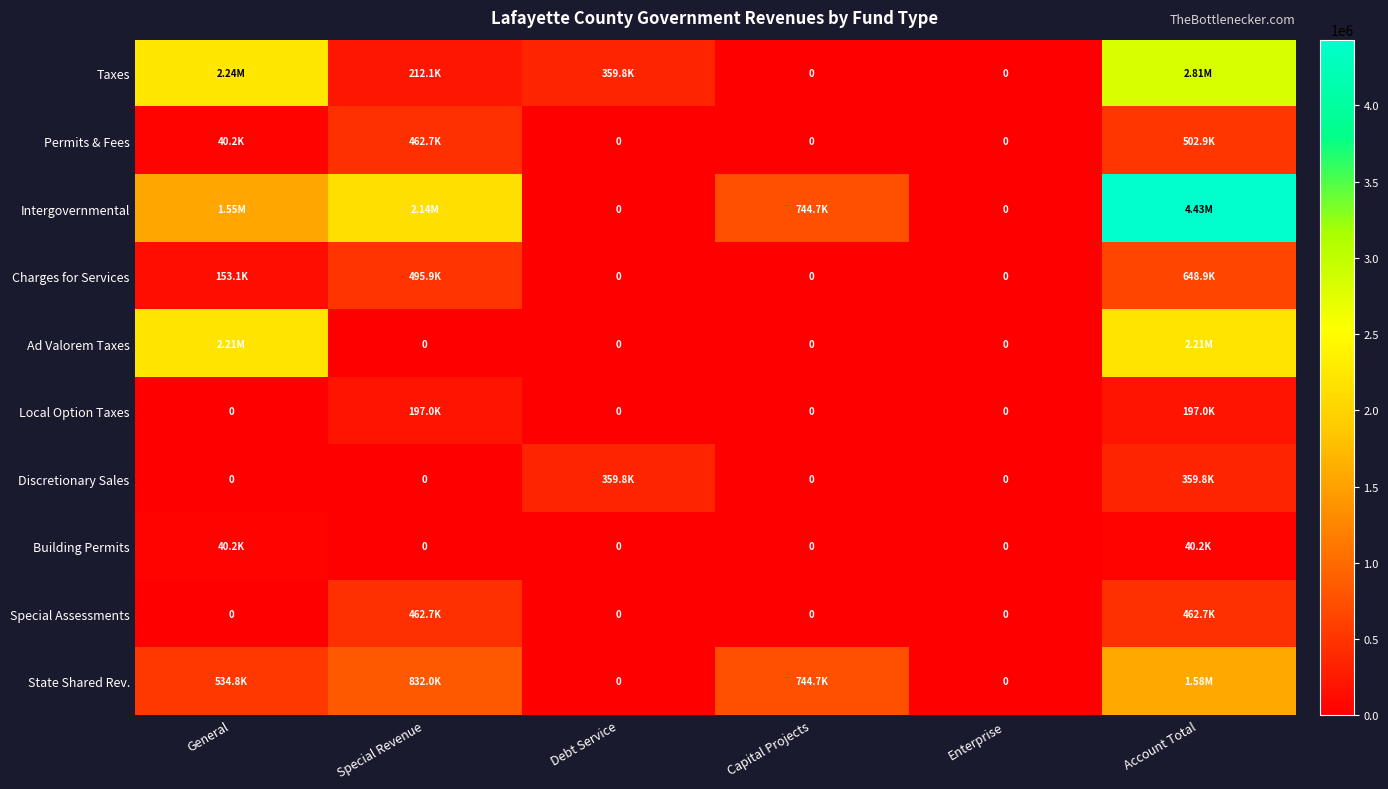

Count the number of data series in this chart.

10